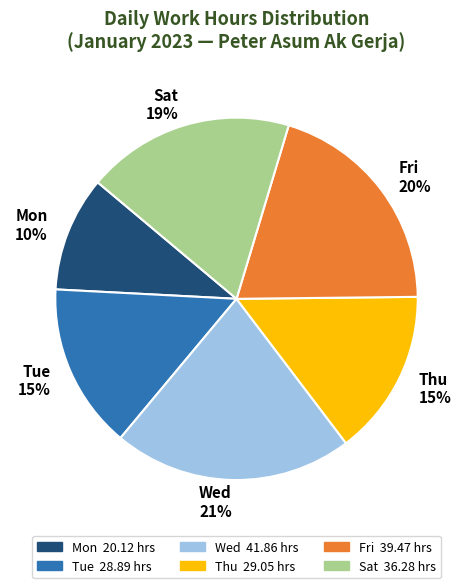

Does any single category account for the majority?

No